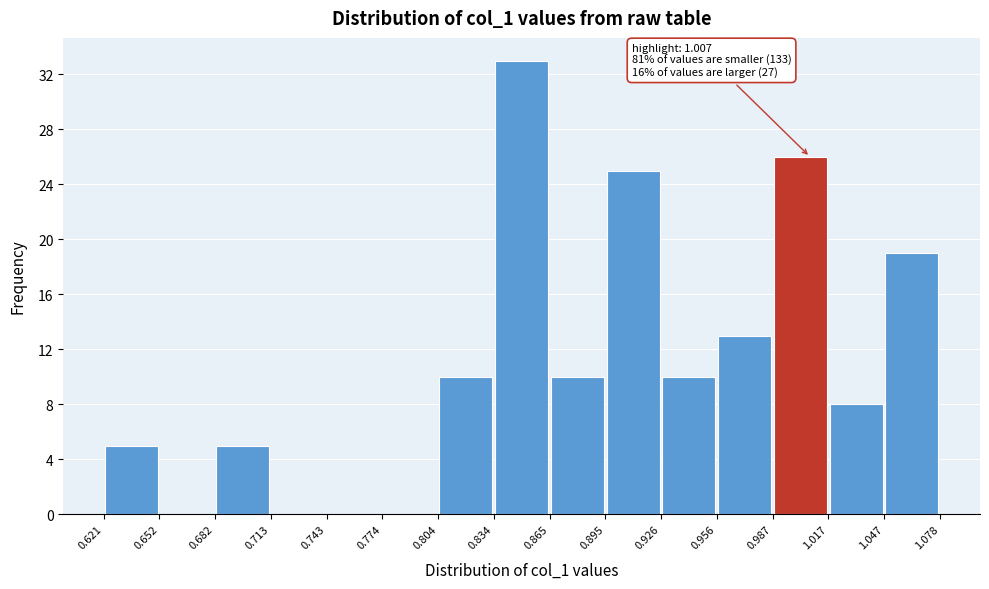

Over which range of the x-axis is the bar tallest?

0.834 to 0.865